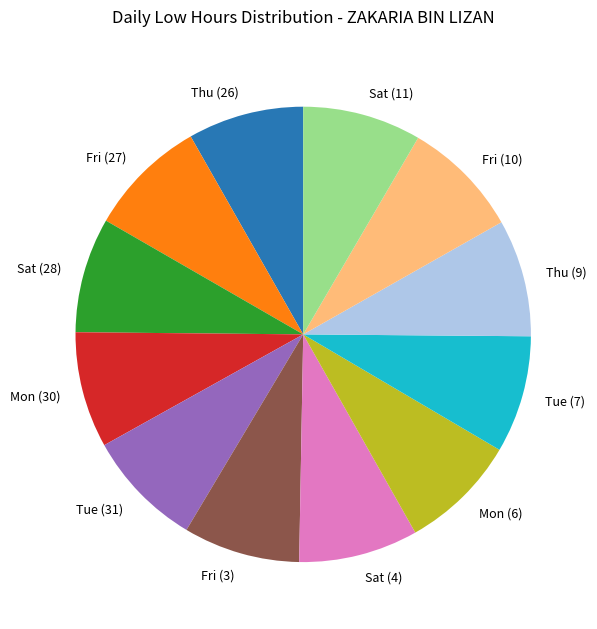

Approximately how many times larger is the value at Fri (27) compared to Mon (6)?

1.0